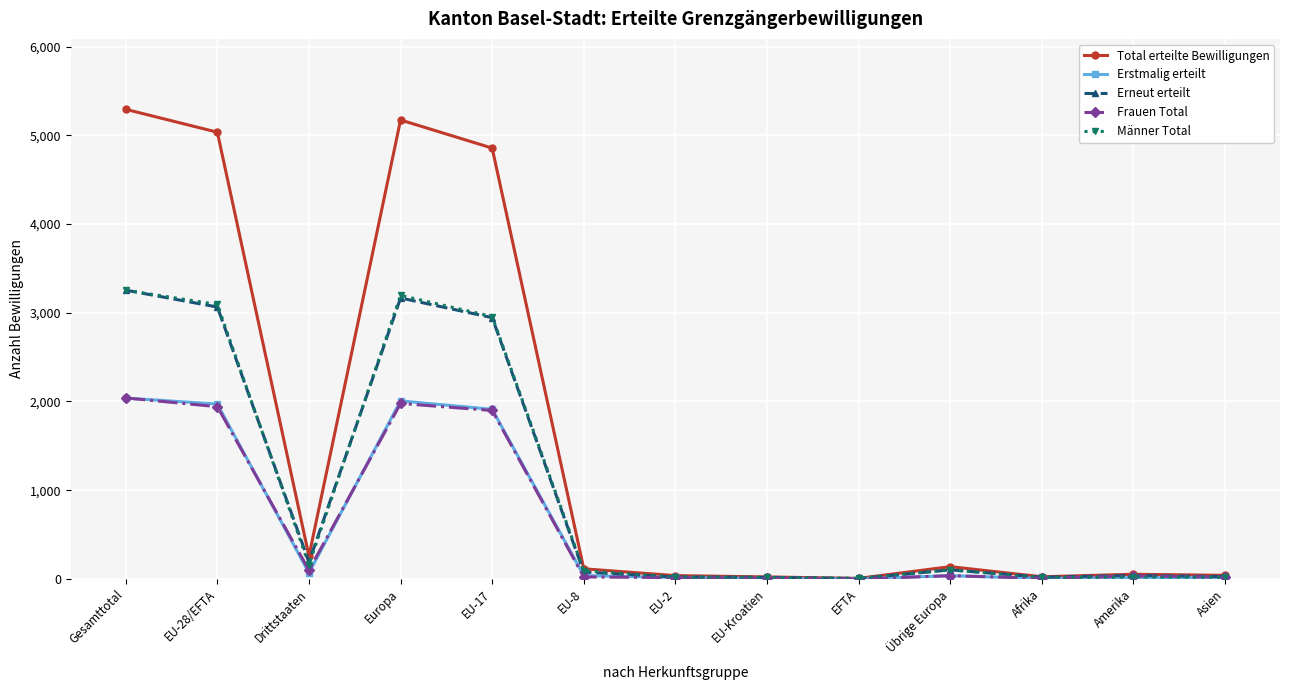

Where does the Erstmalig erteilt series first go above 36?

Gesamttotal